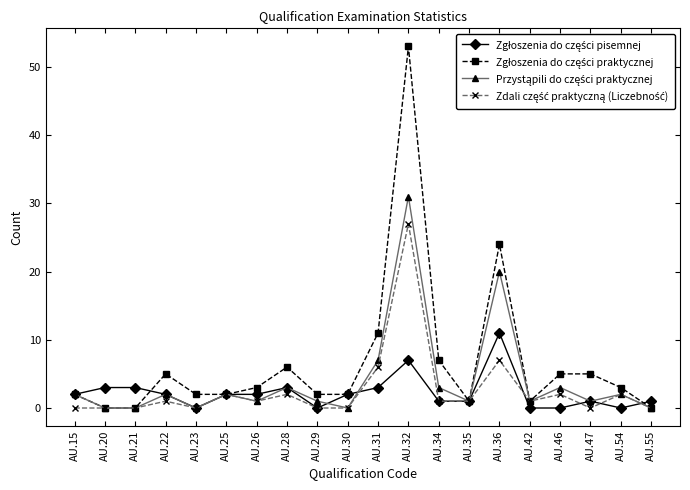

Which category has the highest value across all series?

AU.32